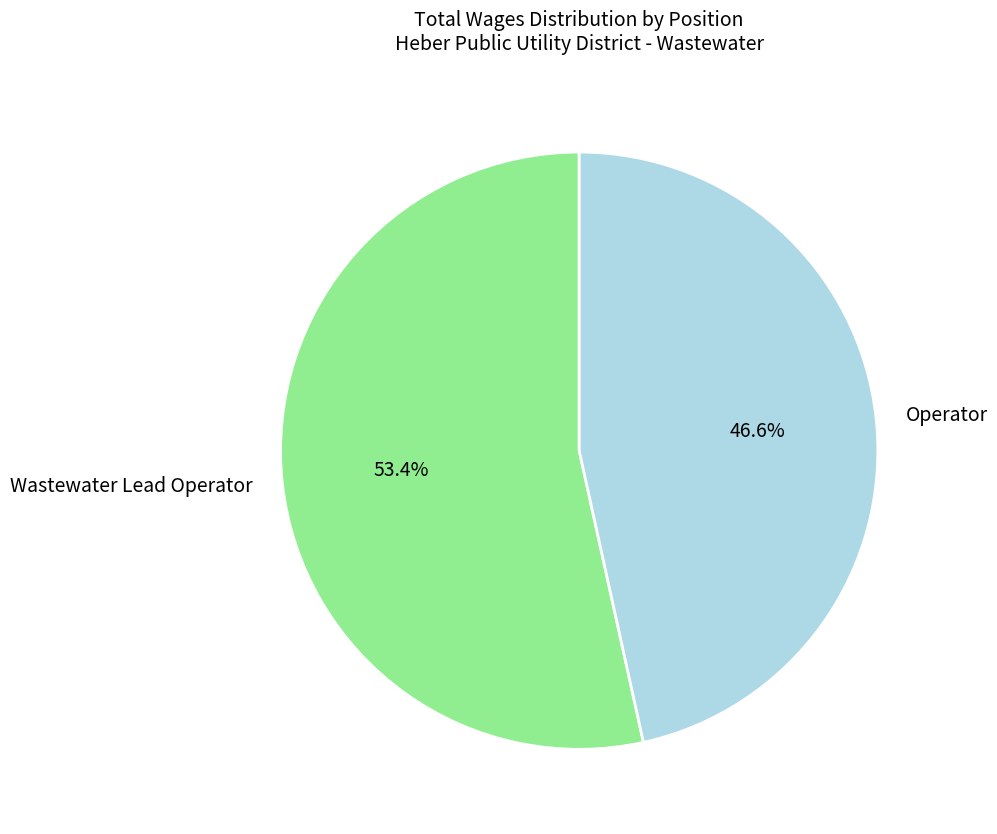

How many slices are in this pie chart?

2